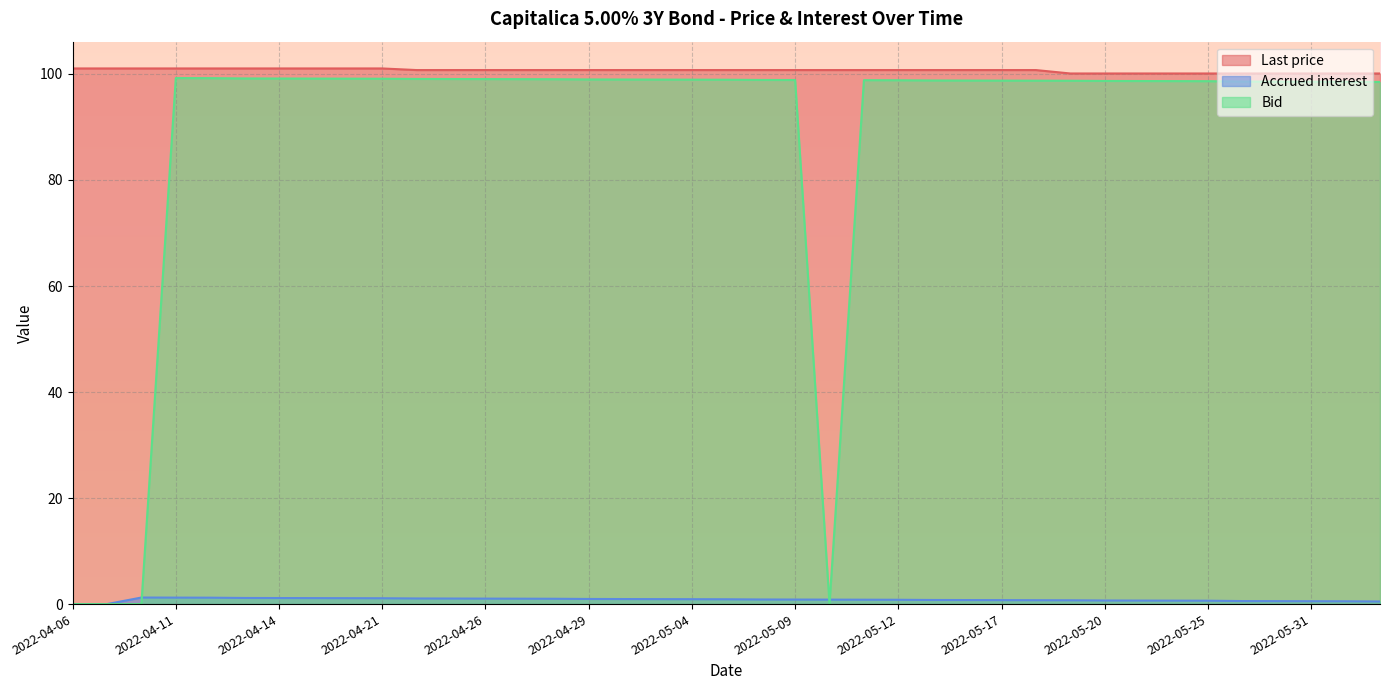

Reading right to left, transcribe all the data shown in this chart.

Last price: 100.1	100.1	100.1	100.1	100.1	100.1	100.1	100.1	100.1	100.1	100.7	100.7	100.7	100.7	100.7	100.7	100.7	100.7	100.7	100.7	100.7	100.7	100.7	100.7	100.7	100.7	100.7	100.7	100.7	101.0	101.0	101.0	101.0	101.0	101.0	101.0	101.0	101.0	101.0
Accrued interest: 0.5	0.5	0.5	0.6	0.6	0.6	0.7	0.7	0.7	0.7	0.7	0.7	0.8	0.8	0.8	0.8	0.8	0.9	0.9	0.9	0.9	0.9	1.0	1.0	1.0	1.0	1.0	1.0	1.1	1.1	1.1	1.1	1.1	1.2	1.2	1.2	1.2	0.0	0.0
Bid: 98.5	98.5	98.5	98.6	98.6	98.6	98.7	98.7	98.7	98.7	98.7	98.7	98.8	98.8	98.8	98.8	0.0	98.9	98.9	98.9	98.9	98.9	99.0	99.0	99.0	99.0	99.0	99.0	99.1	99.1	99.1	99.1	99.1	99.2	99.2	99.2	0.0	0.0	0.0